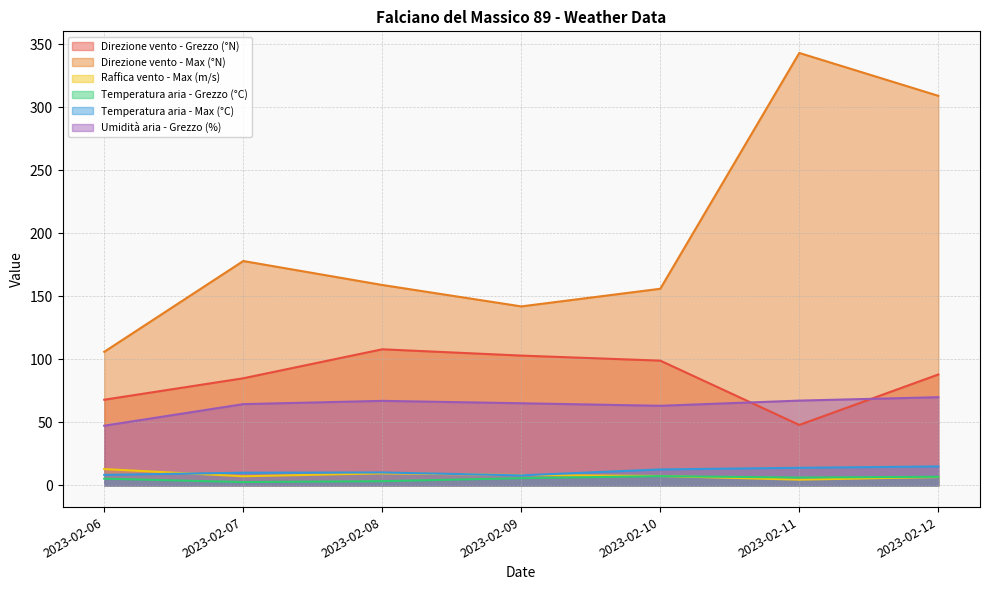

True or false: Direzione vento - Grezzo (°N) has more than 1 points higher than both neighbors.

False